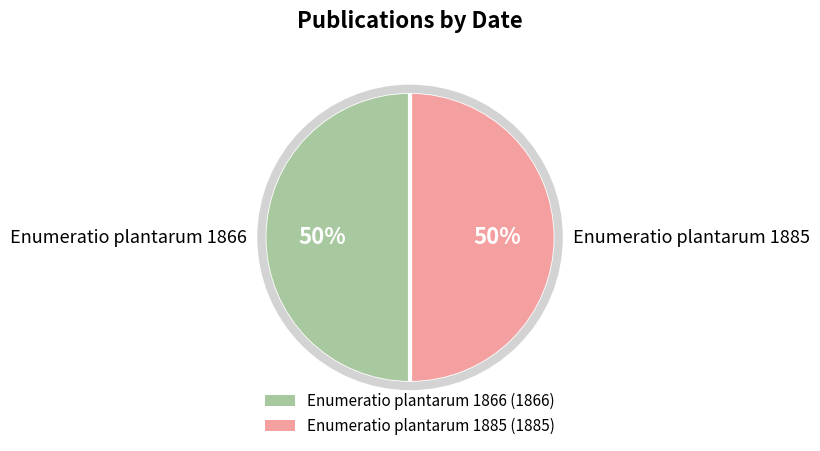

To the nearest percent, what is the combined percentage of Enumeratio plantarum 1866 and Enumeratio plantarum 1885?

100%